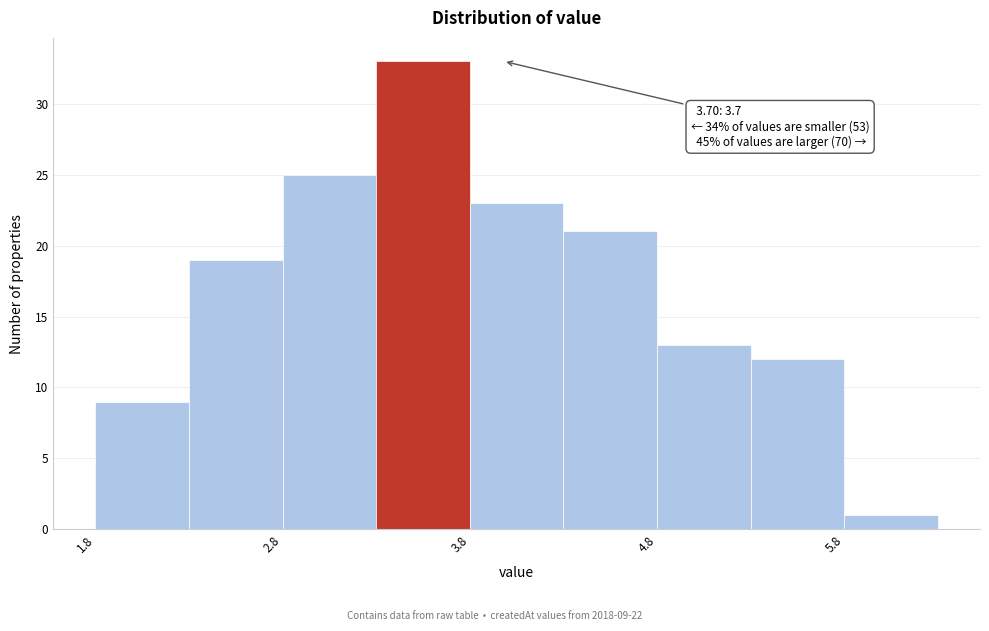

Over which range of the x-axis is the bar tallest?

3.27 to 3.77